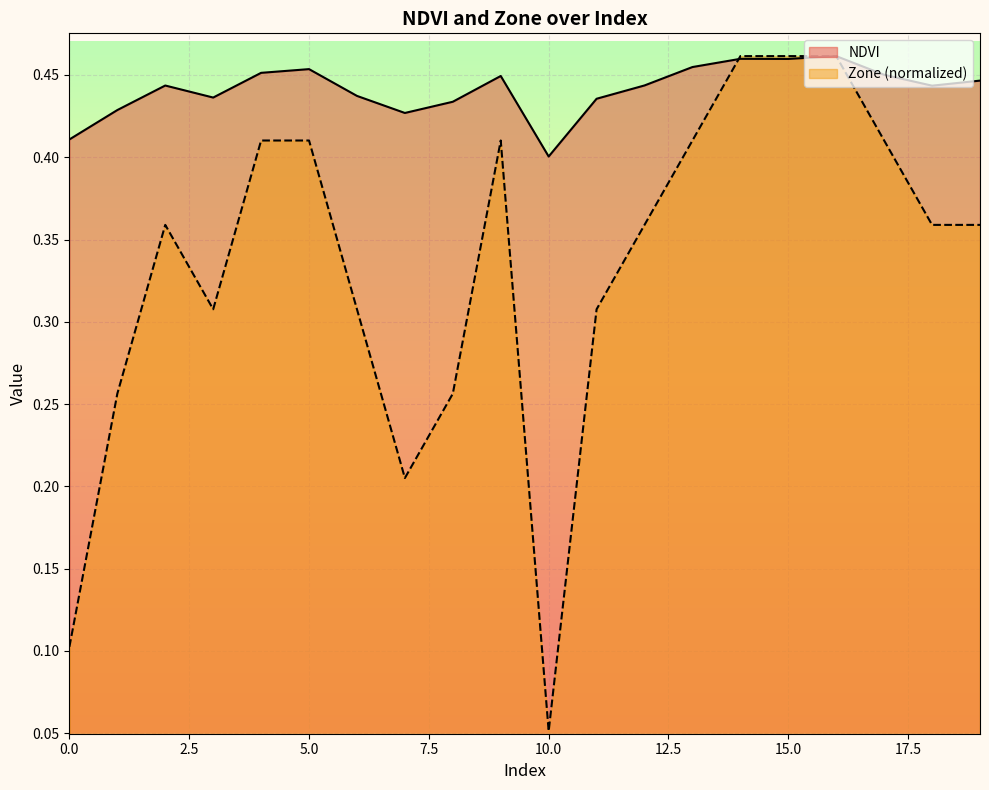

What is the average value of the Zone series?

0.3